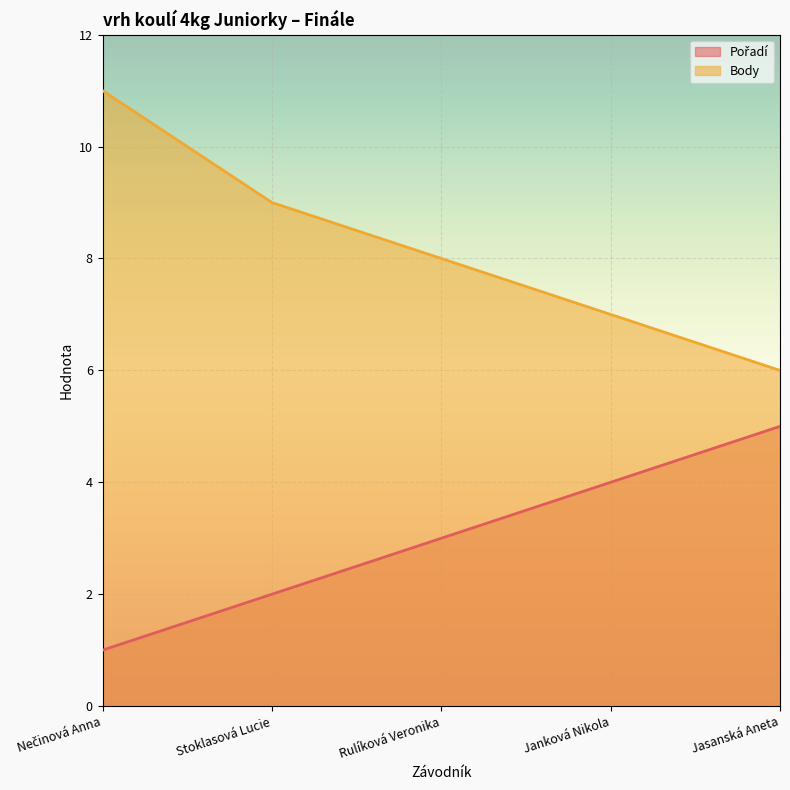

List the series in order of their peak value, highest first.

Body, Pořadí